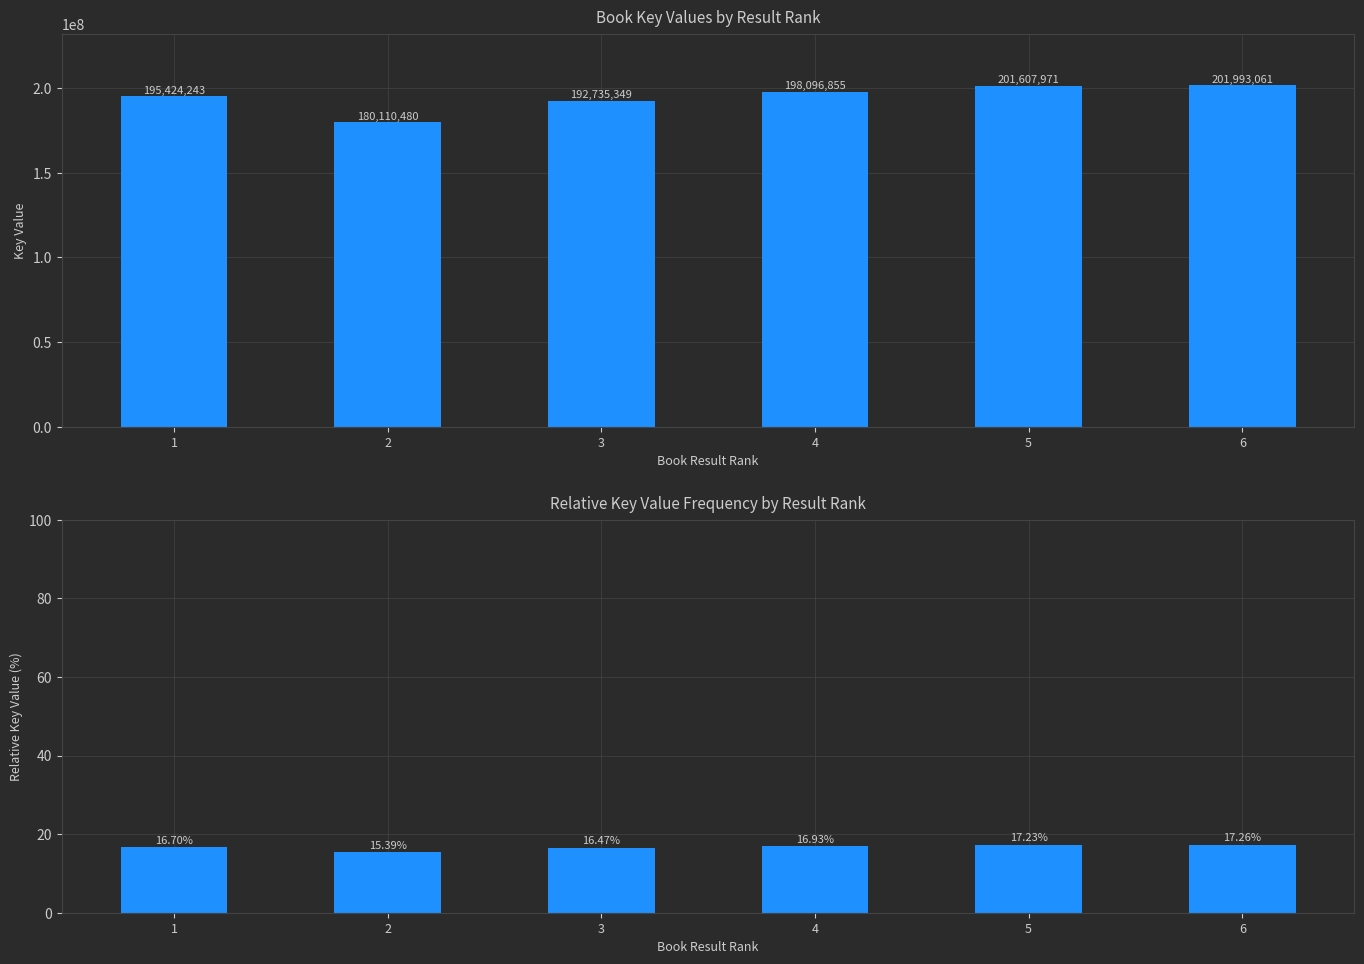

Rank the categories by value from lowest to highest.

2, 3, 1, 4, 5, 6